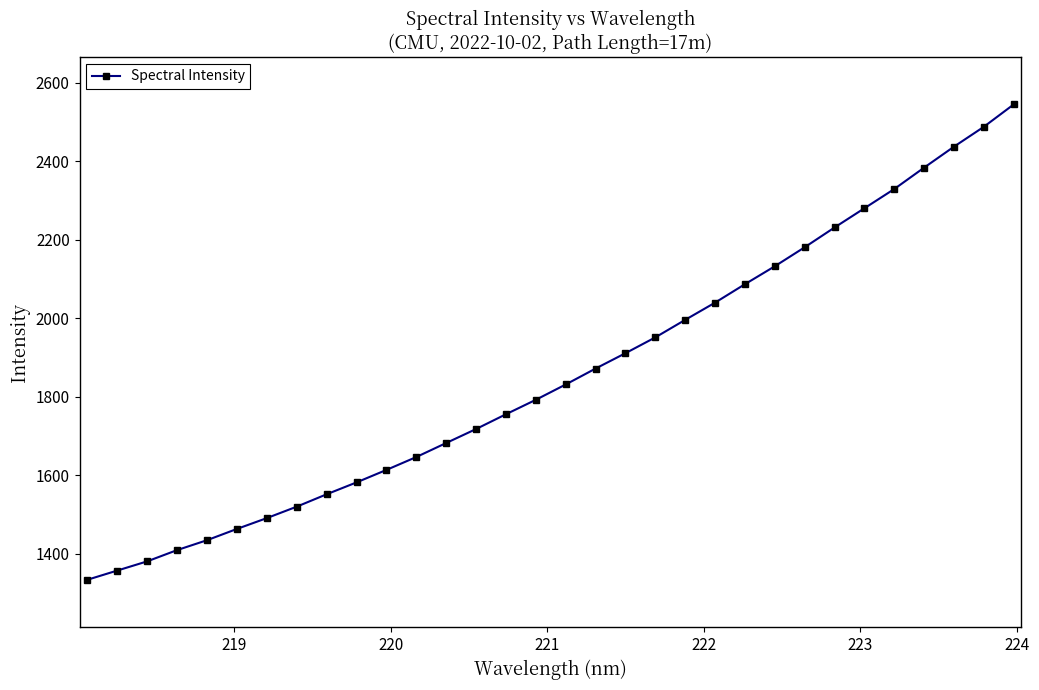

What is the greatest value displayed?

2544.2